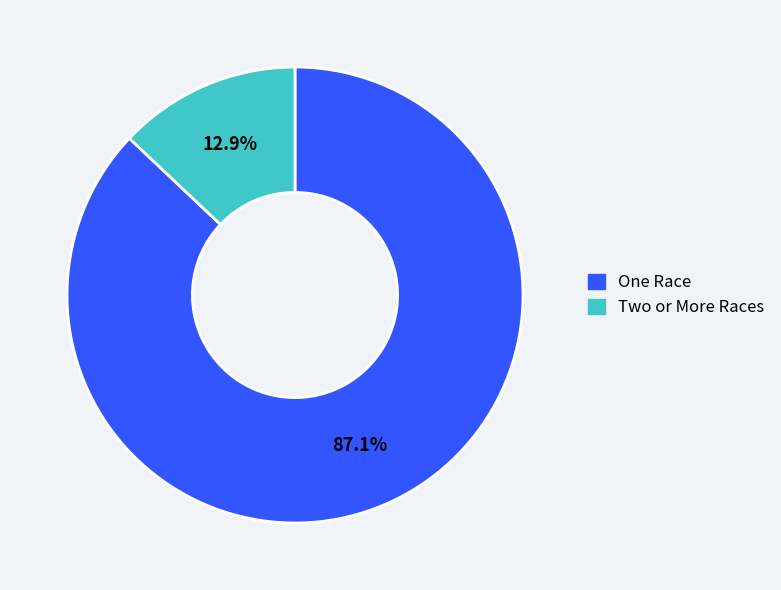

To the nearest percent, what is the difference between the Two or More Races and One Race slice percentages?

74%